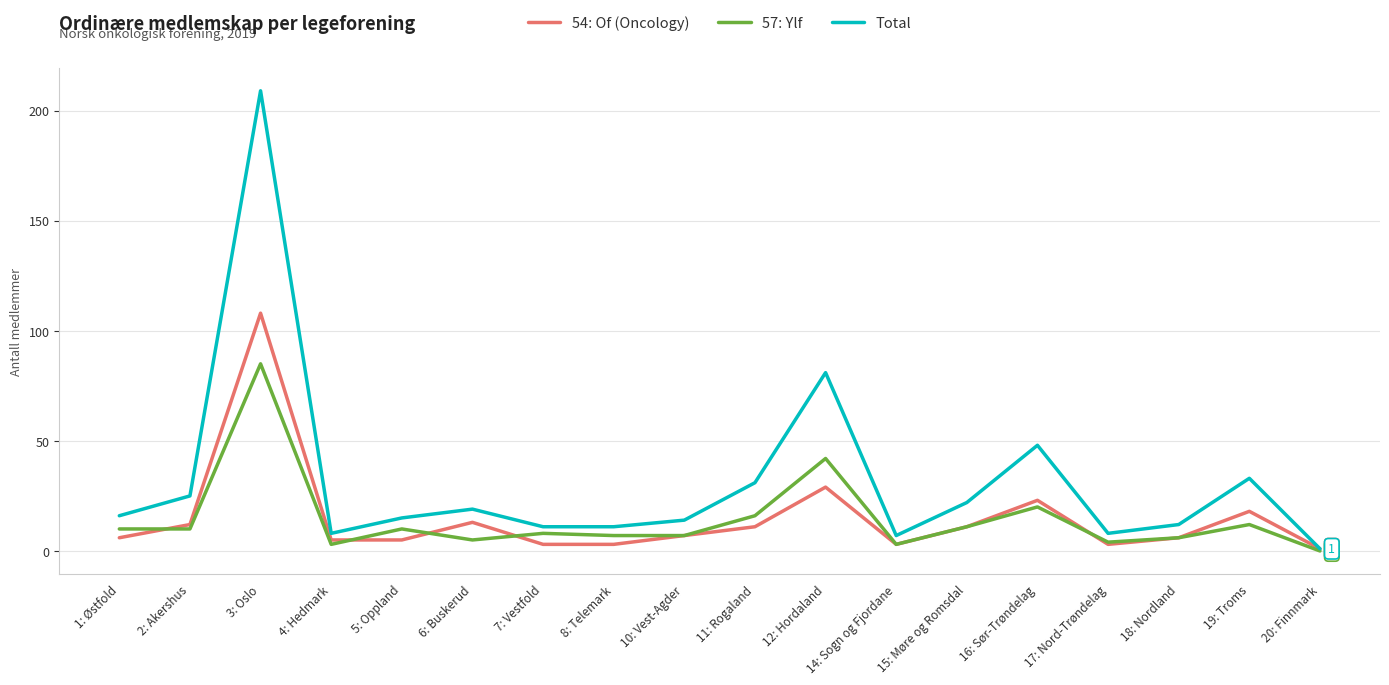

What is the difference between the highest and lowest values at 6: Buskerud?

14